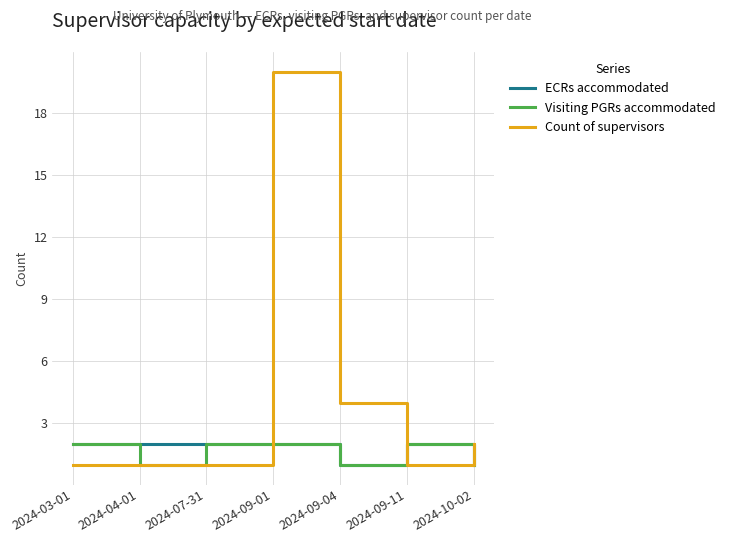

Which series has the largest range (max minus min)?

Count of supervisors